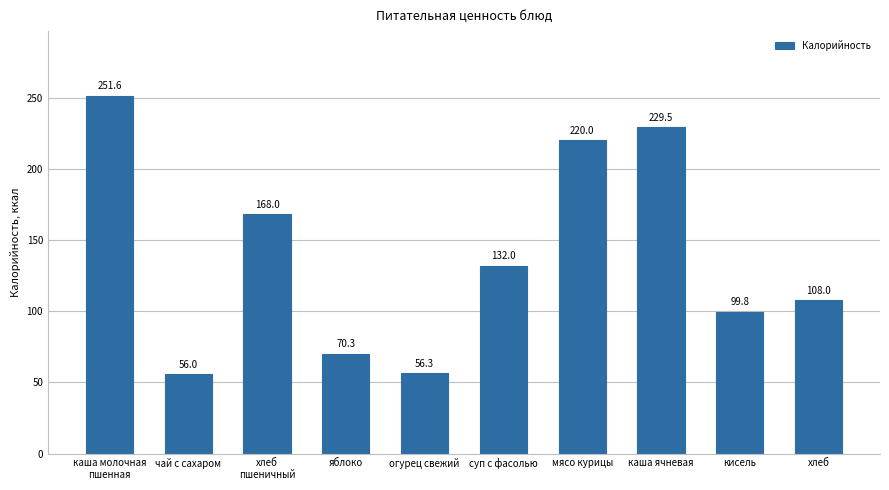

What is the change in value from чай с сахаром to хлеб?

+52.0